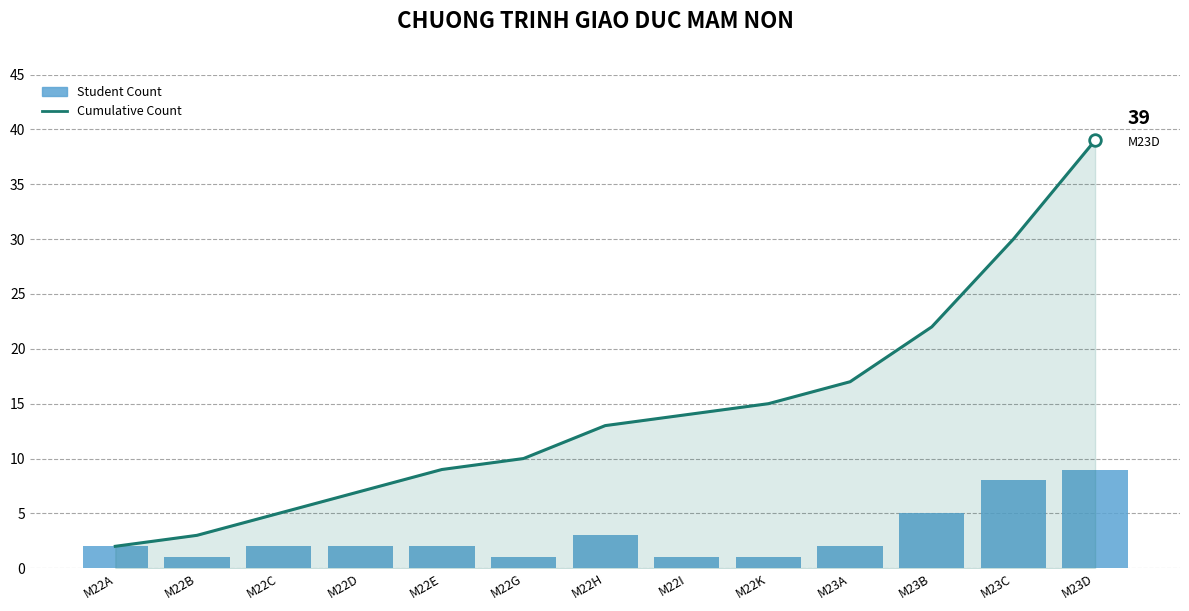

At how many categories does at least one series exceed 21?

3